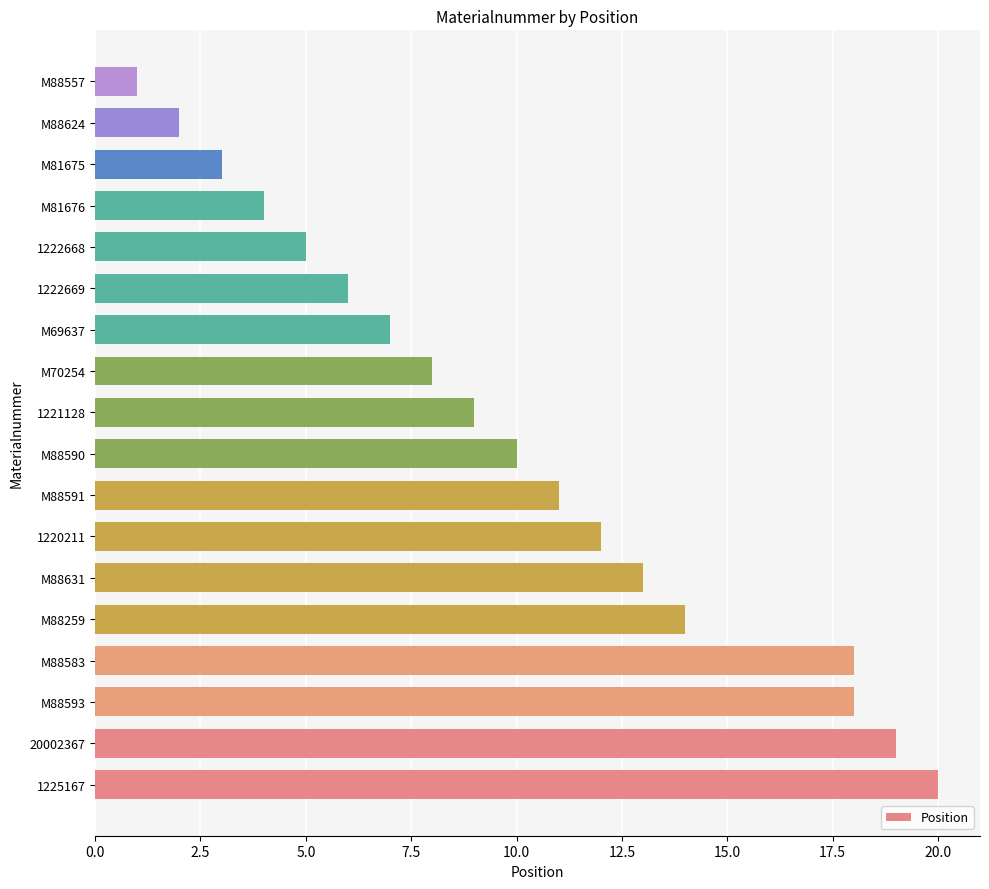

At which category does the chart reach its minimum across all series?

M88557